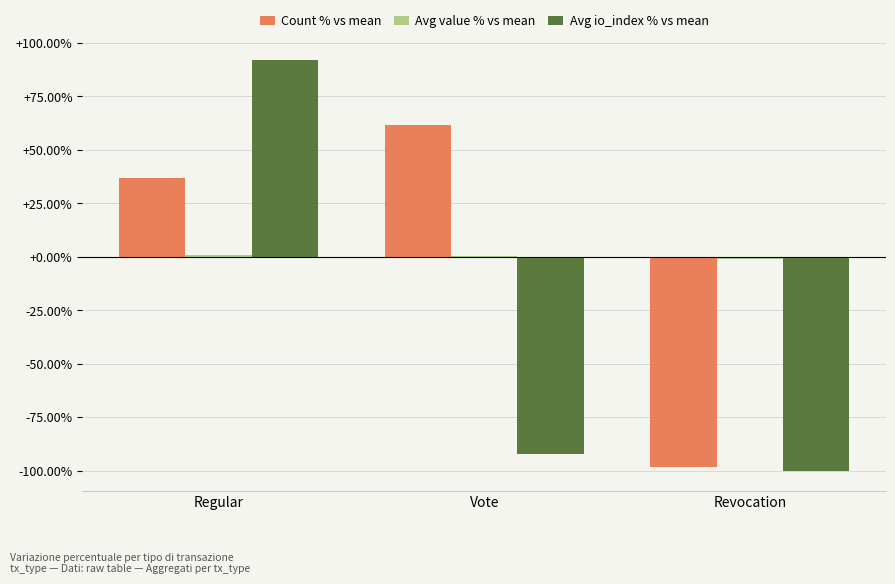

What is the sum of the Count % vs mean values at Regular and Revocation?

-61.7